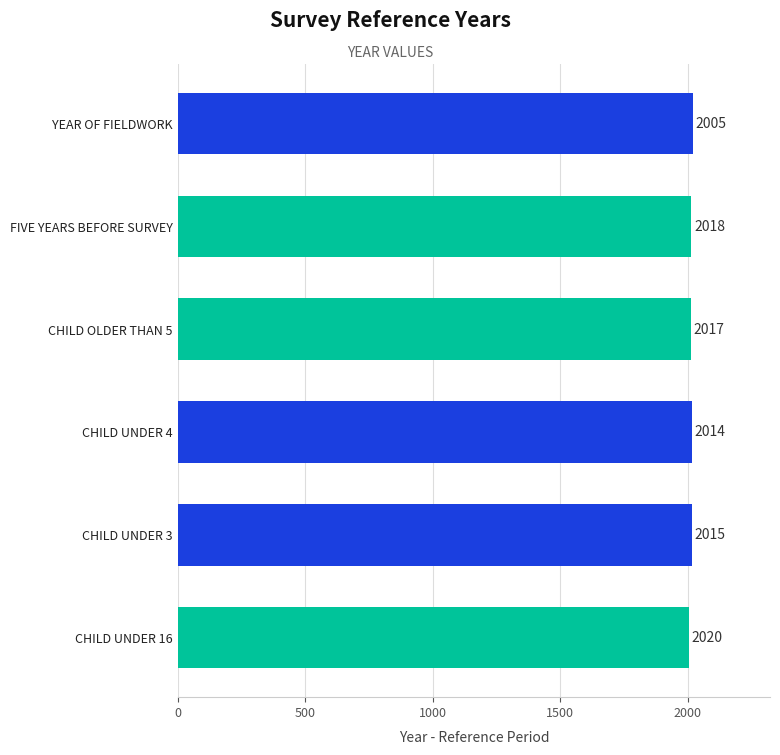

List the labels in order of value, smallest first.

CHILD UNDER 16, CHILD OLDER THAN 5, FIVE YEARS BEFORE SURVEY, CHILD UNDER 4, CHILD UNDER 3, YEAR OF FIELDWORK